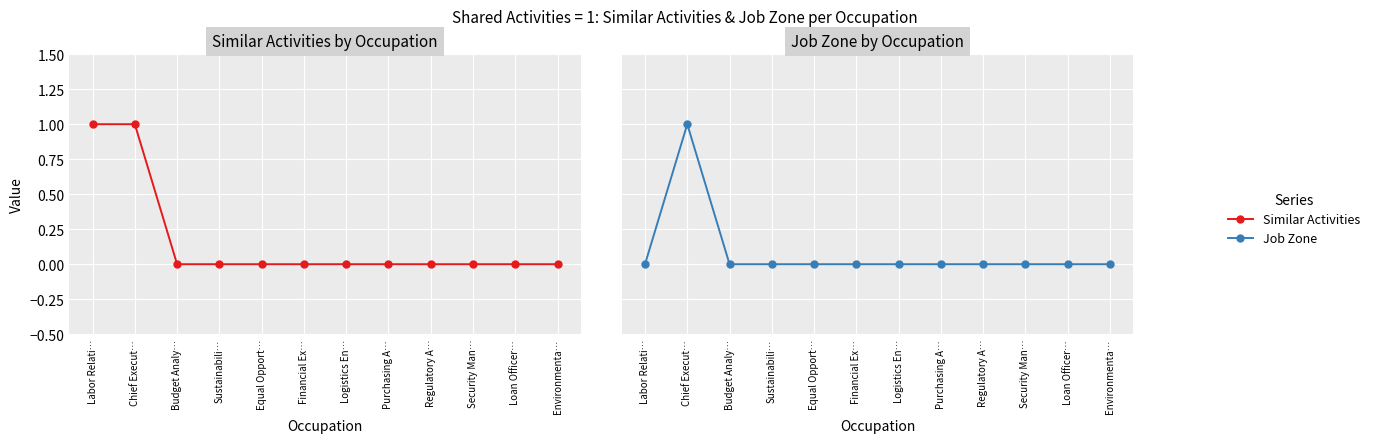

How many data points does each series have?

12